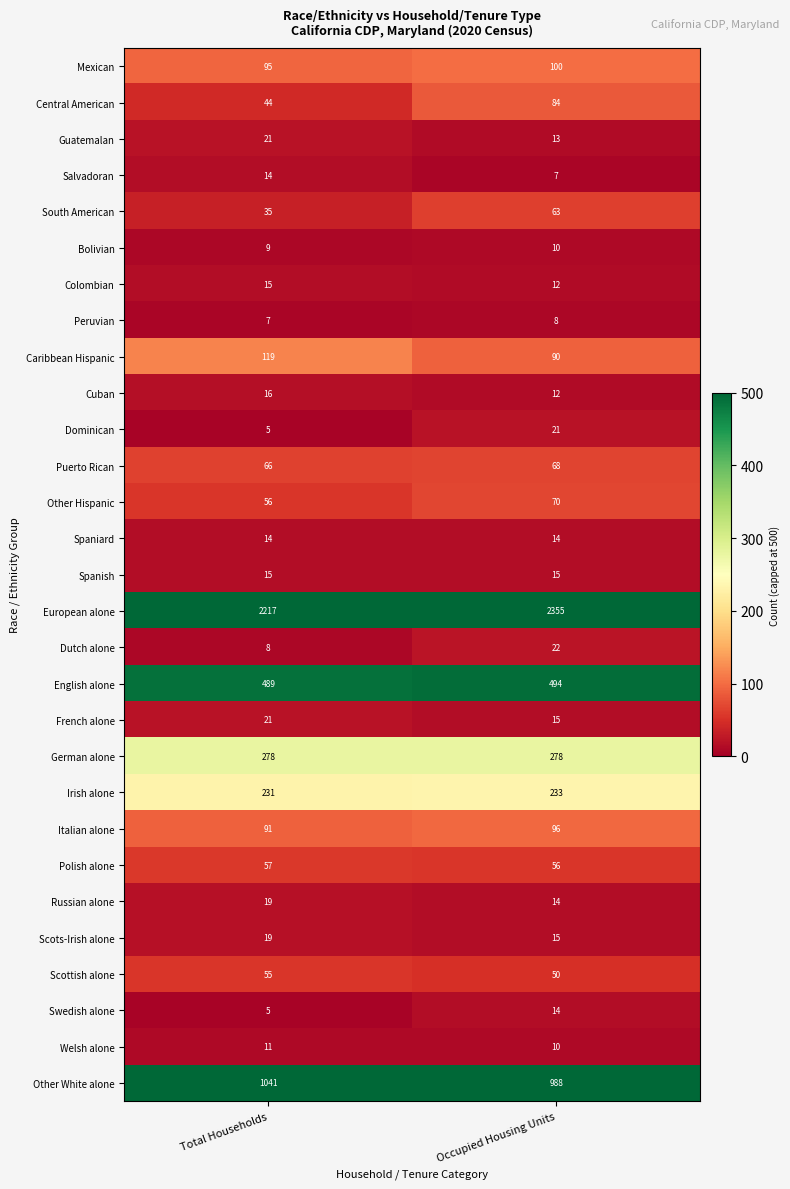

What is the minimum value for Italian alone?

91